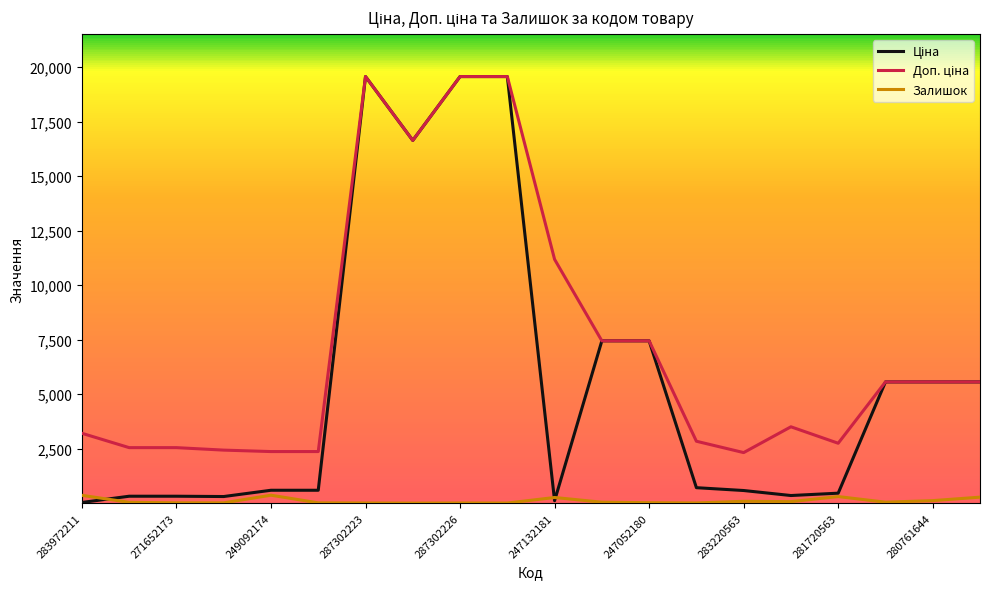

What is the maximum value shown in the chart?

19564.9